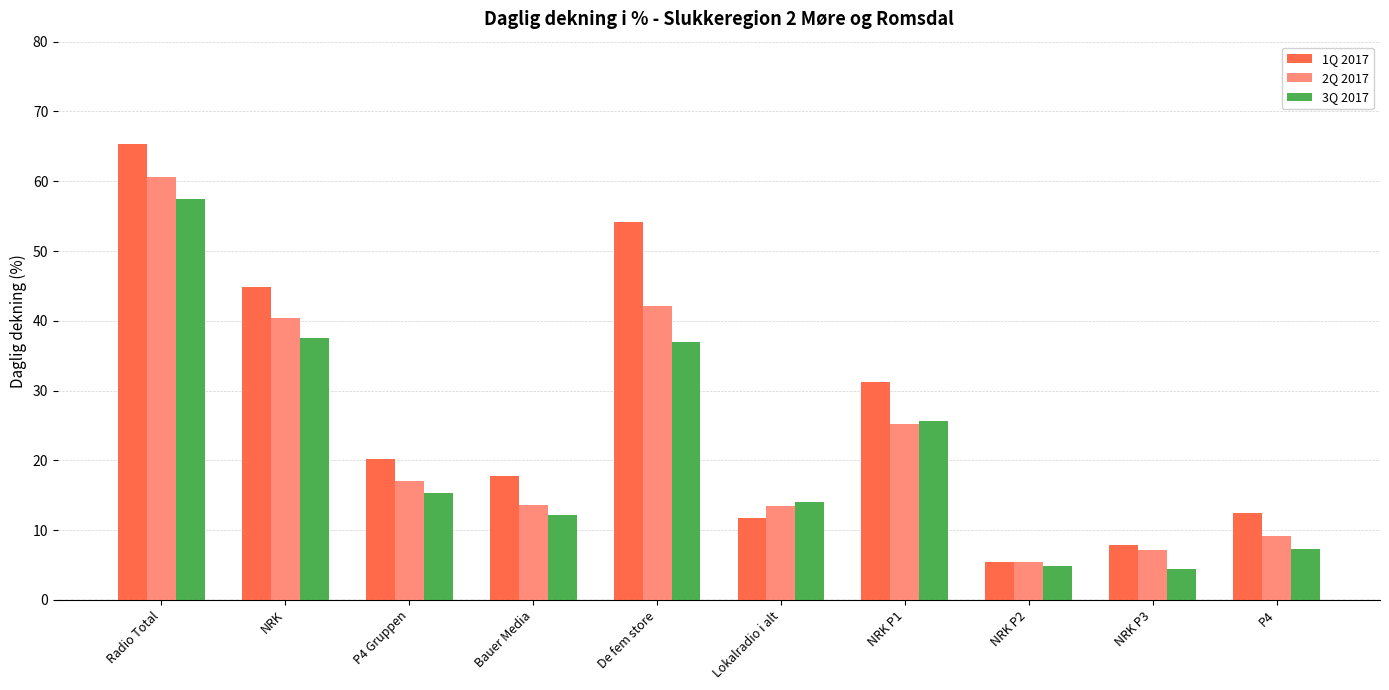

What position from the right is Bauer Media?

7